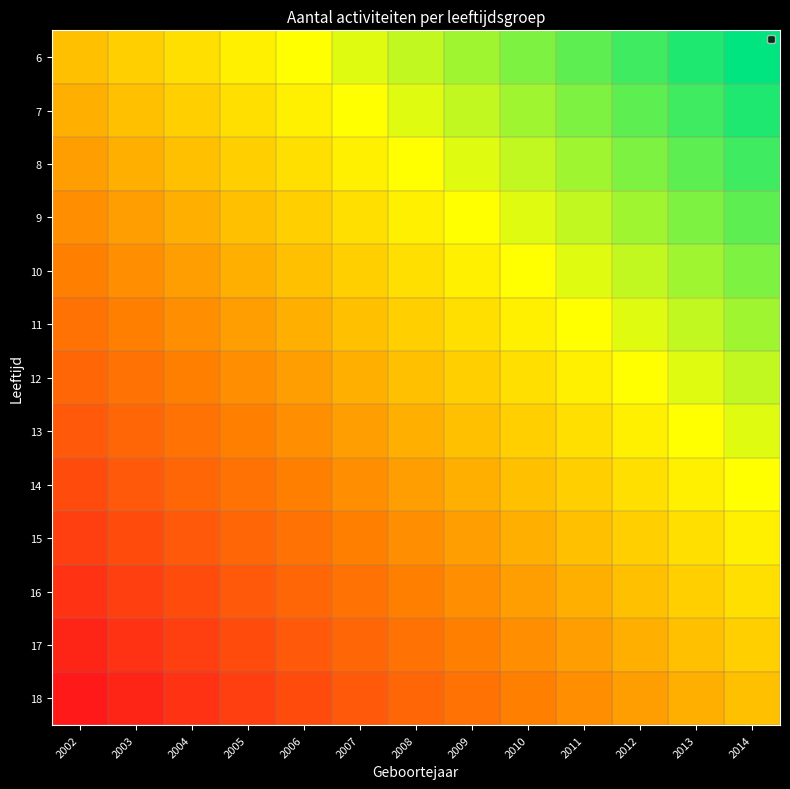

Which label corresponds to the largest value in the chart?

2014